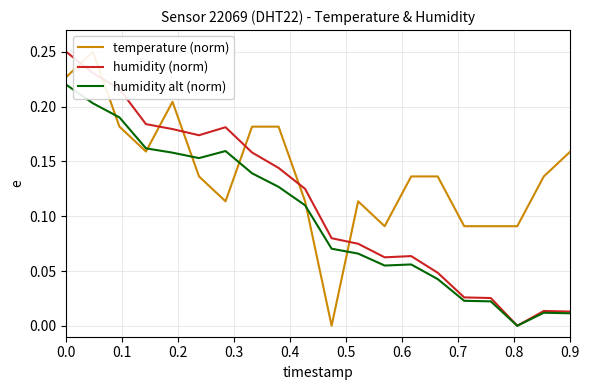

How many positive values does the humidity (norm) series have?

19